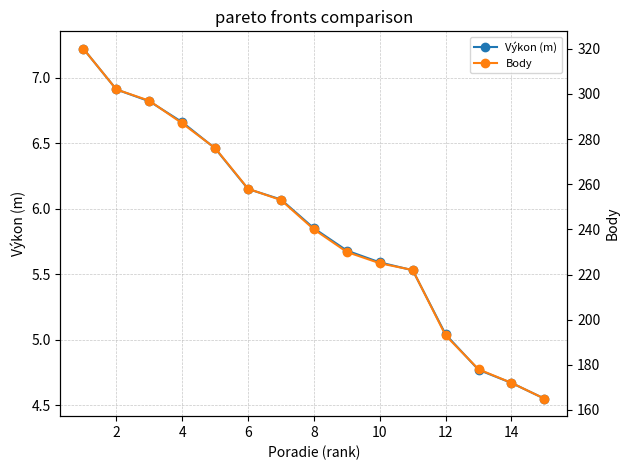

How many values in the Body series are below 240?

7